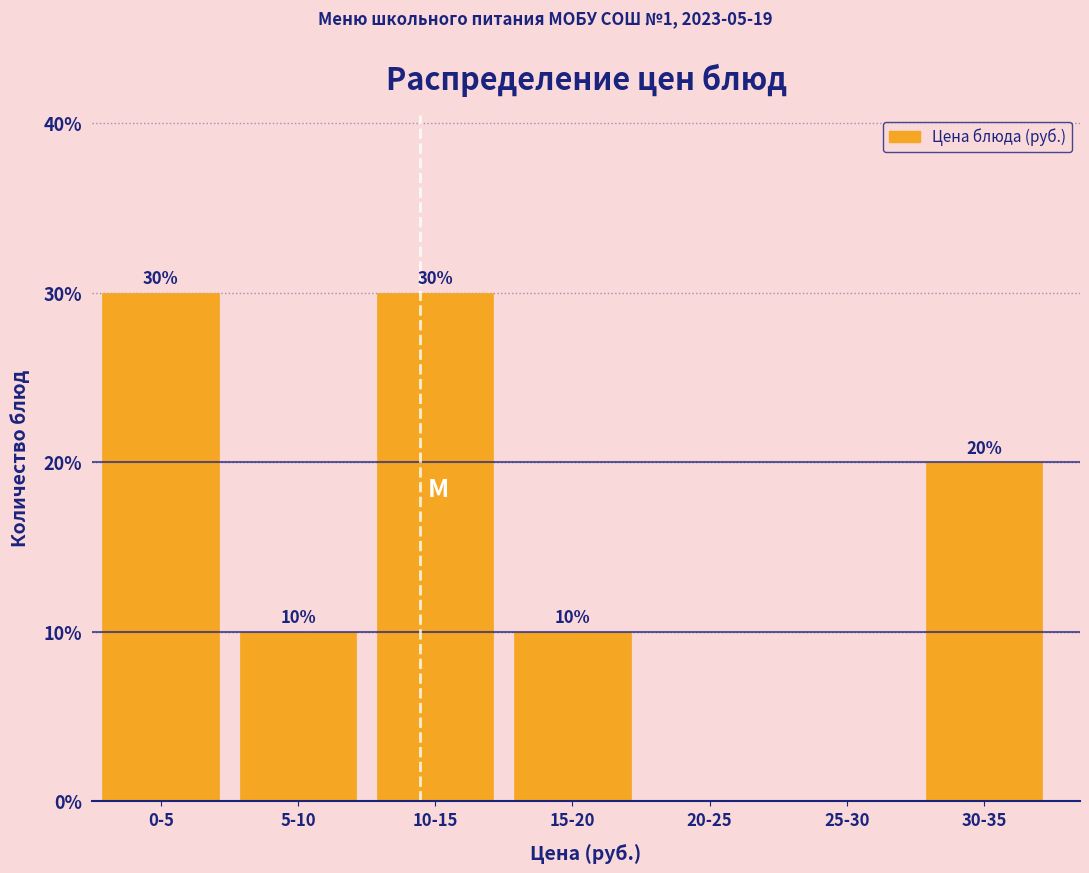

Reading left to right, list all the values displayed in this chart.

0-5=30	5-10=10	10-15=30	15-20=10	20-25=0	25-30=0	30-35=20